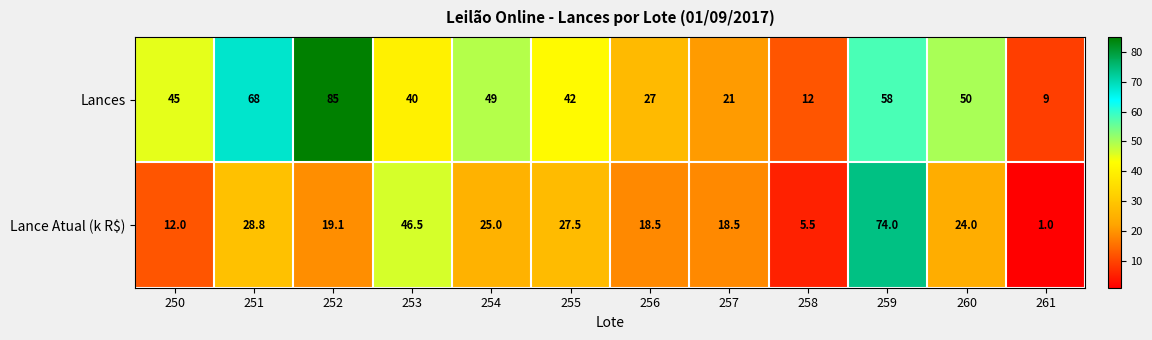

What is the total value across all series at 259?

132.0